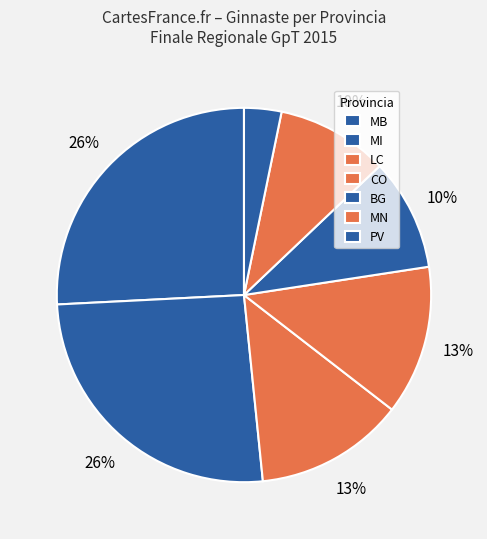

Does any single category account for the majority?

No